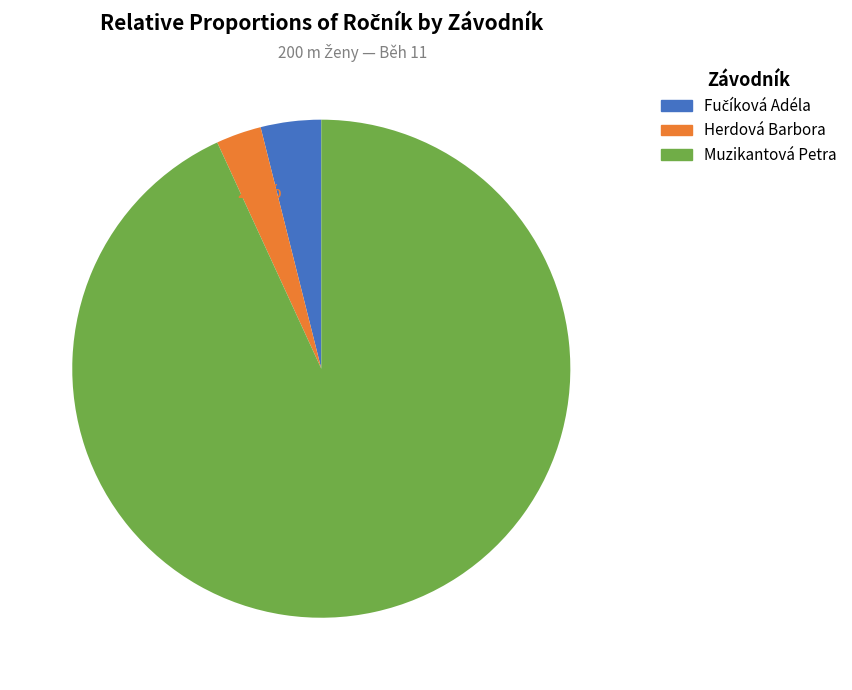

Which has a higher value, Muzikantová Petra or Herdová Barbora?

Muzikantová Petra